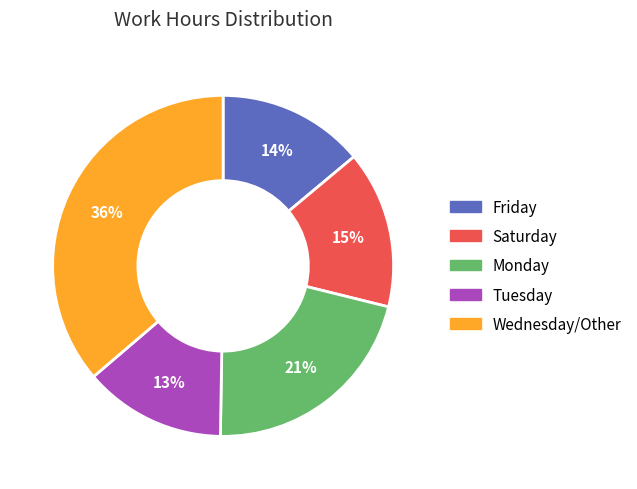

To the nearest percent, what is the difference between the largest and smallest slice percentages?

23%